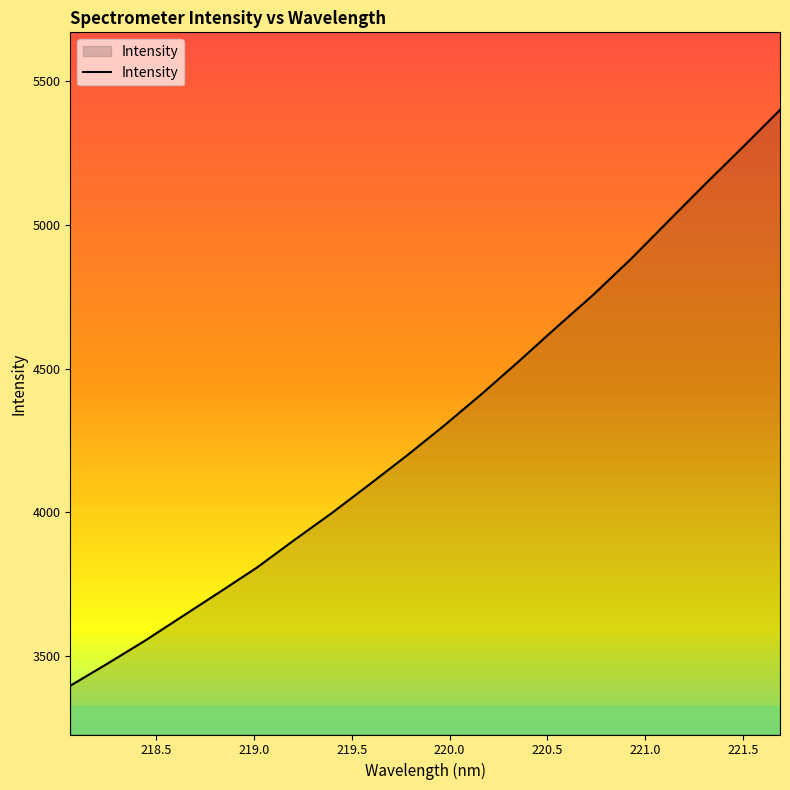

How many values exceed 4301?

10